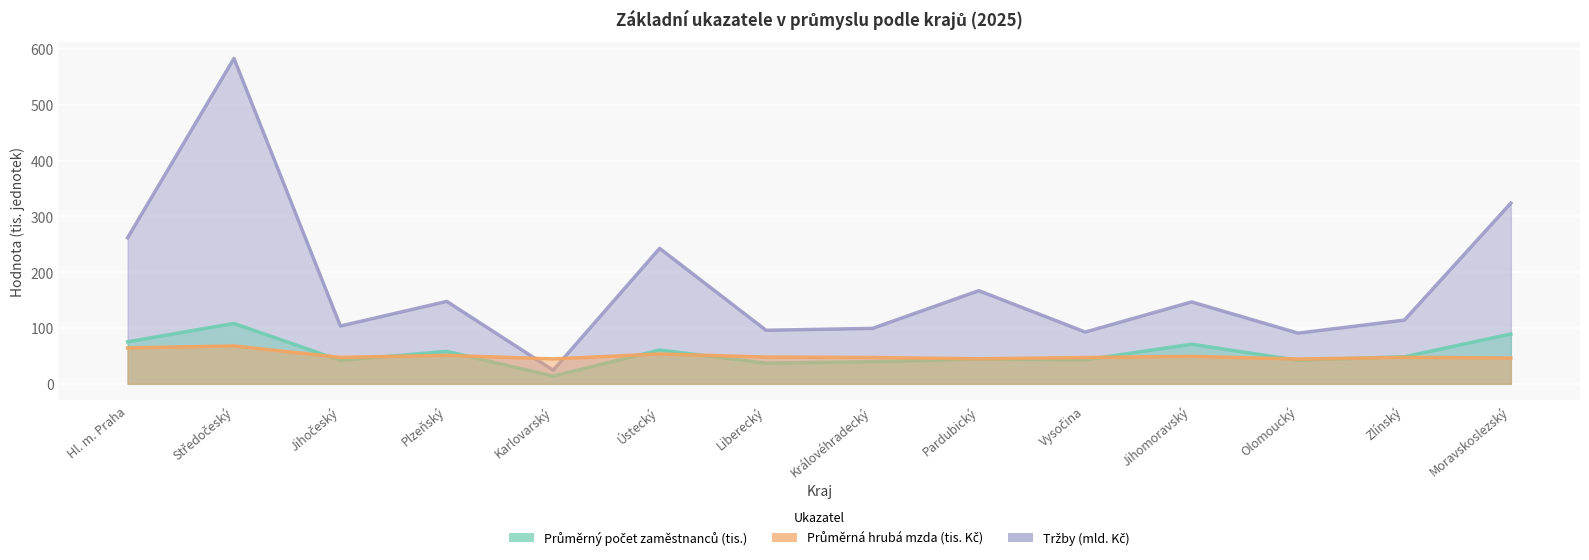

At which category is the sum across all series the highest?

Středočeský